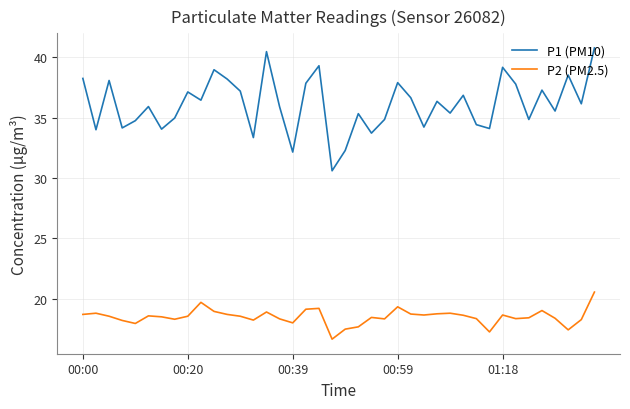

List the series in order of their overall mean, highest first.

P1 (PM10), P2 (PM2.5)